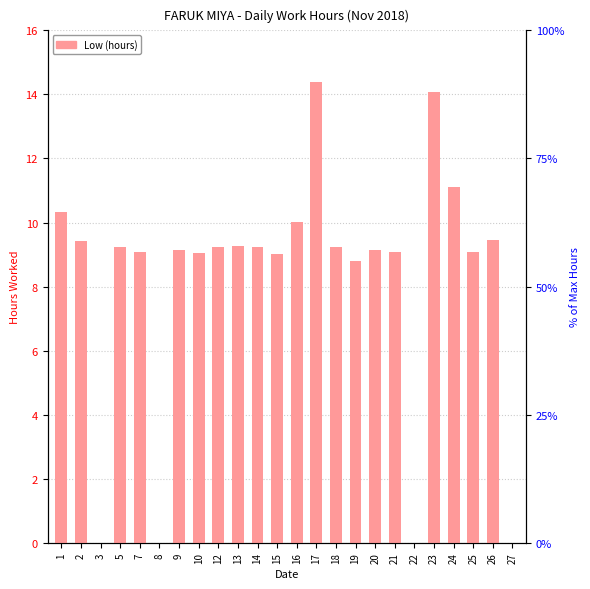

Is it true that the value at 1 is 10.3?

True